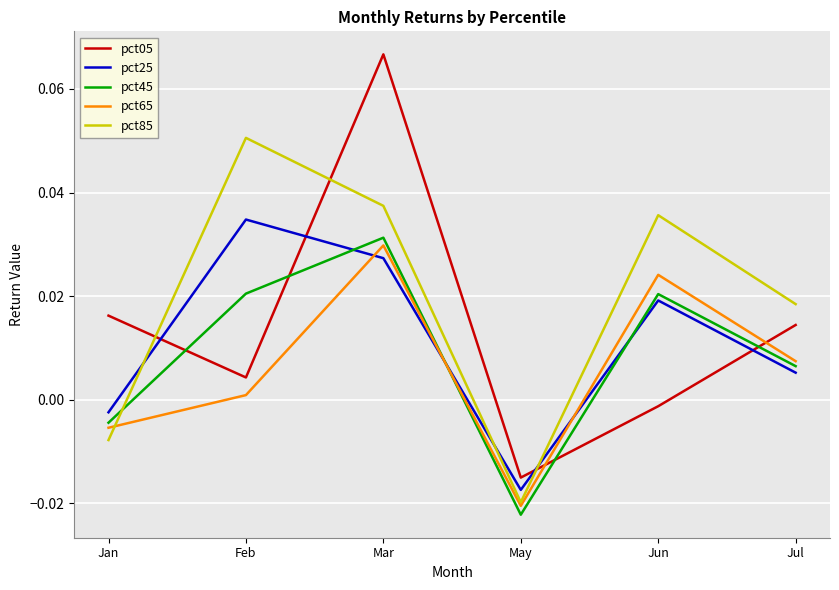

In pct25, how many points are higher than both neighbors (excluding endpoints)?

2